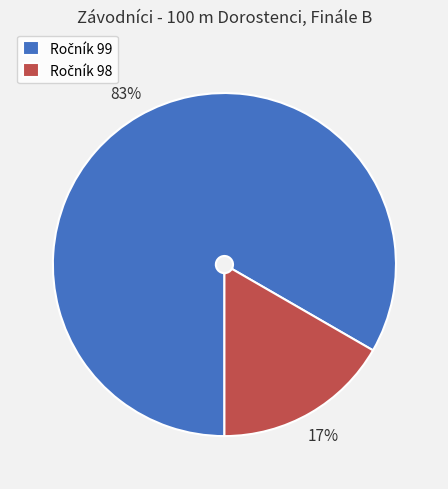

How many segments does this pie chart have?

2